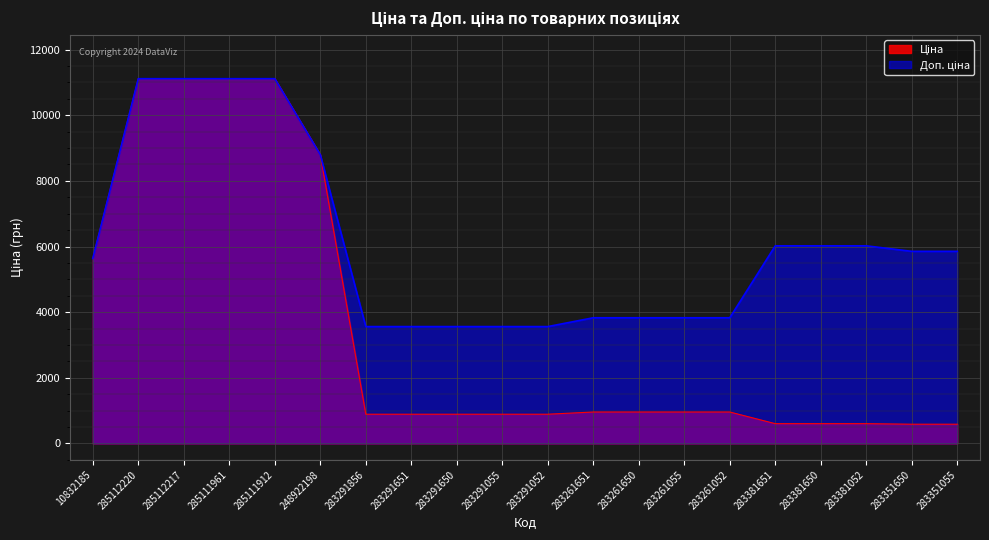

At 283381650, list the series in order from largest to smallest.

Доп. ціна, Ціна